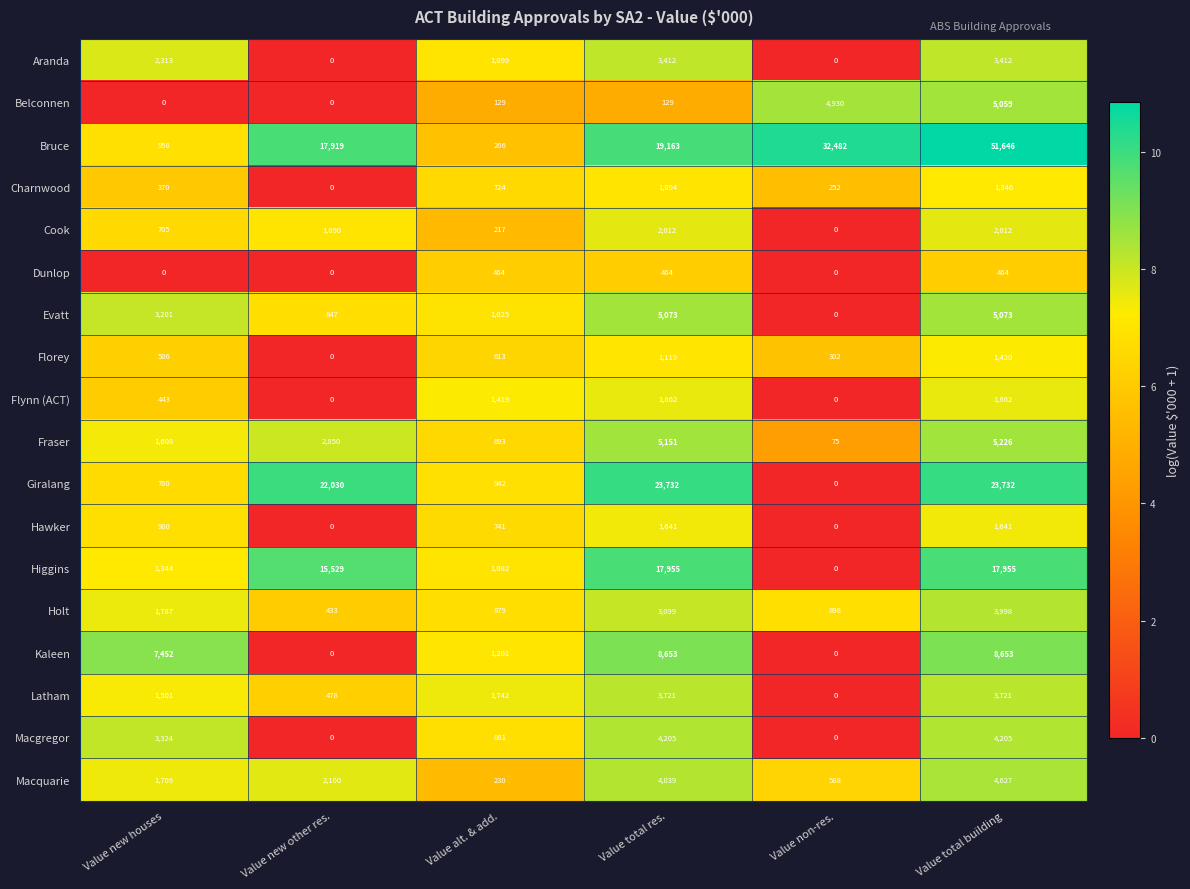

How many positive values does the Latham series have?

5